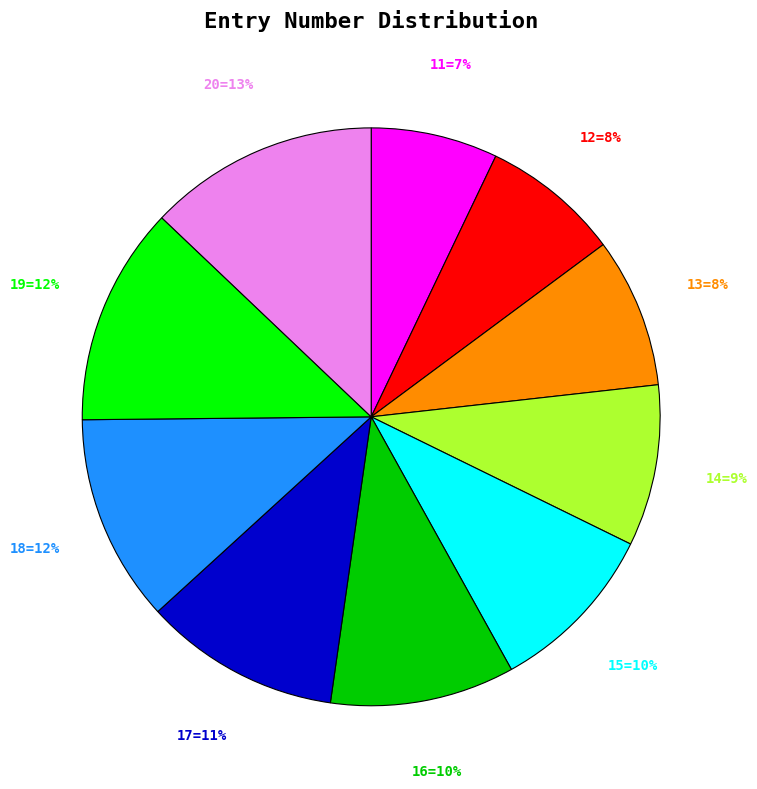

To the nearest percent, what is the combined percentage of 18=12% and 14=9%?

21%